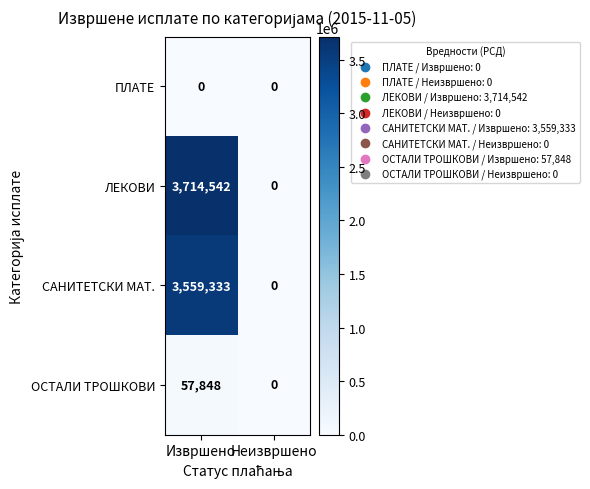

What is the approximate value of ЛЕКОВИ at Извршено, to the nearest 100?

3714500